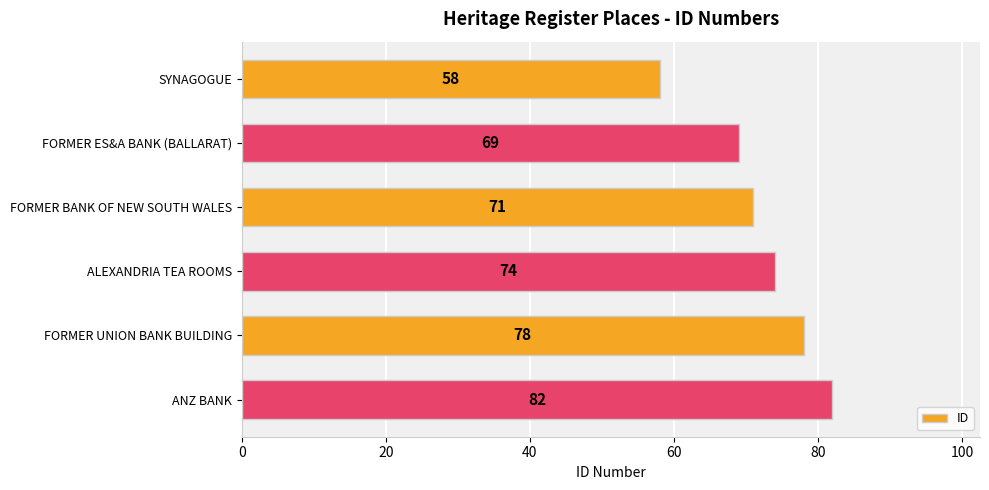

True or false: the data shows 74 at ALEXANDRIA TEA ROOMS.

True